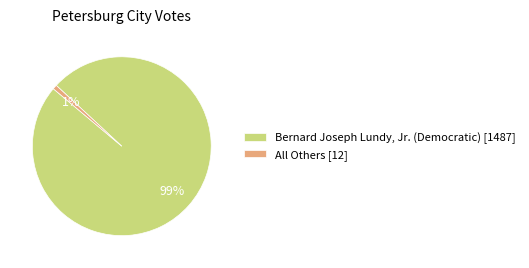

To the nearest percent, what is the difference between the largest and smallest slice percentages?

98%